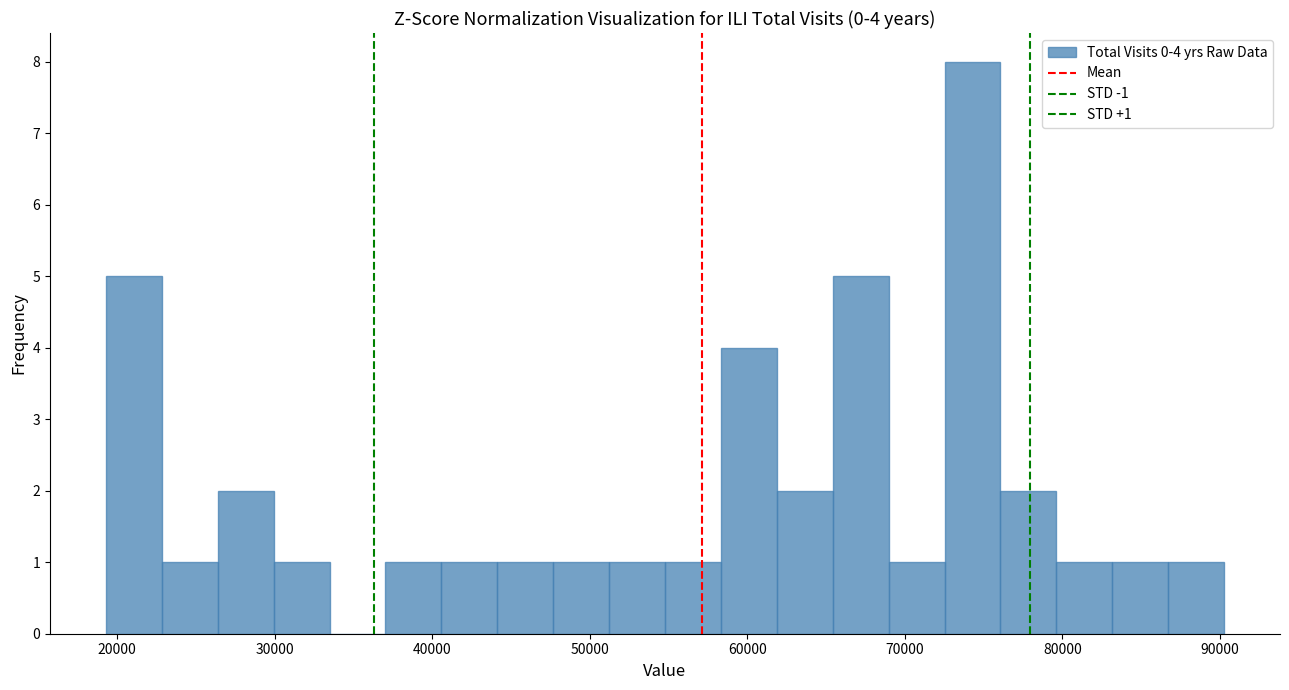

Read against the x-axis, roughly where is the centre of the tallest bar?

74000